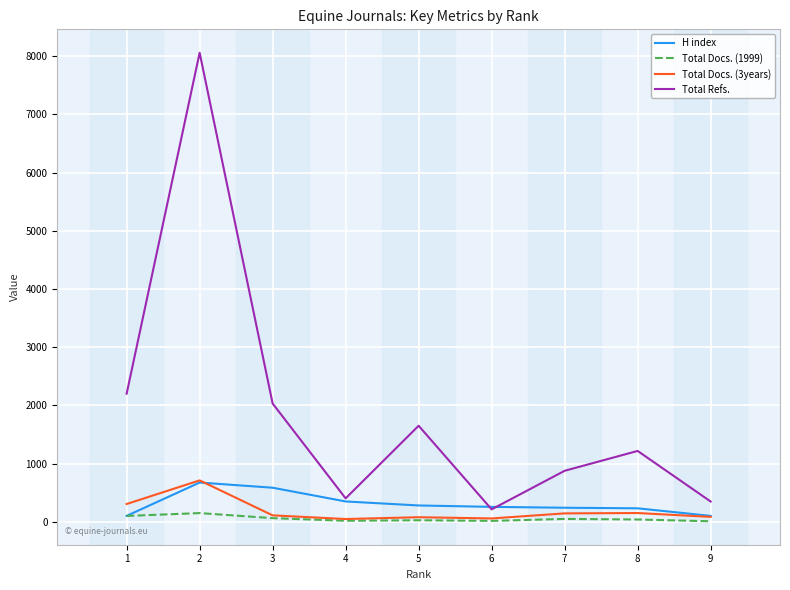

At which category does H index reach its first local peak?

2